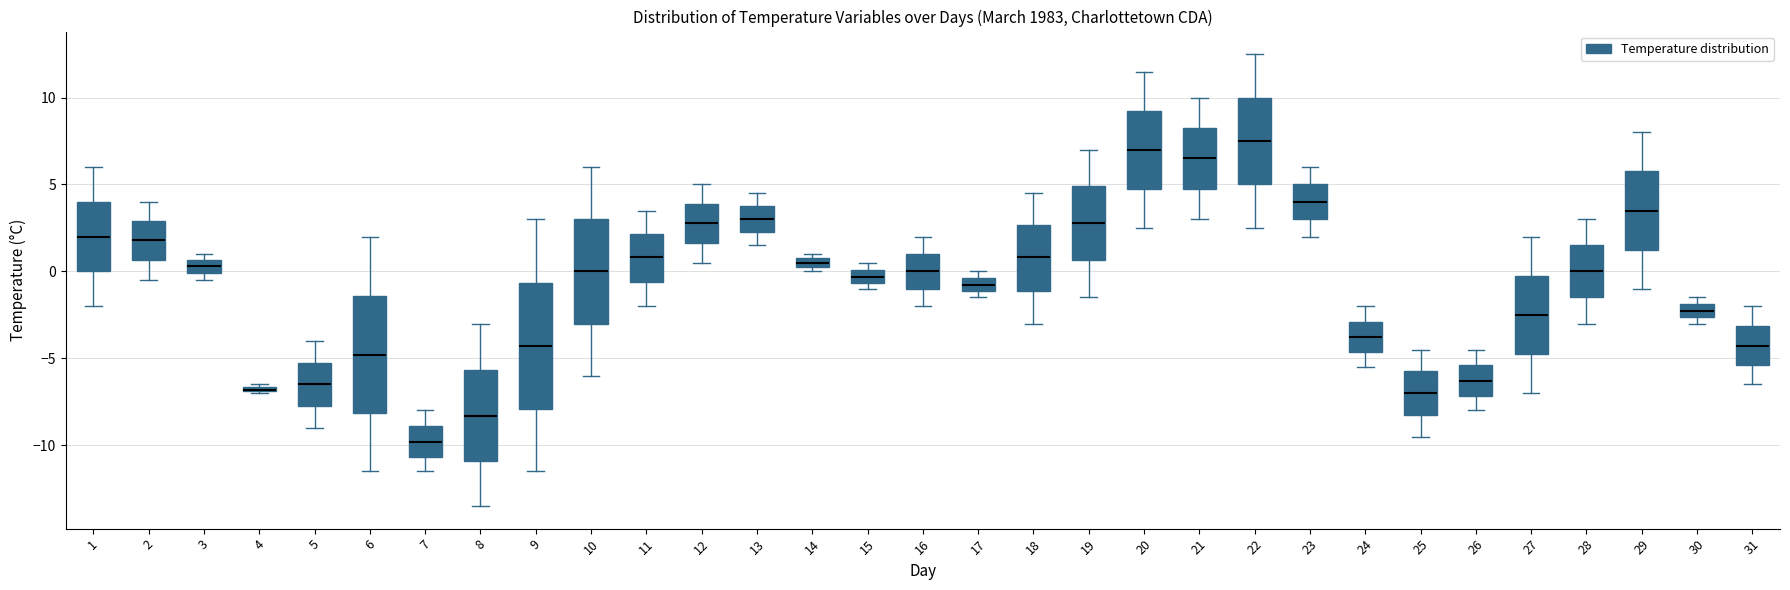

Where is the lower edge of the box at x = 15 on the y-axis? The values are not printed on the chart, so give them approximately, as read against the axis.

-0.5